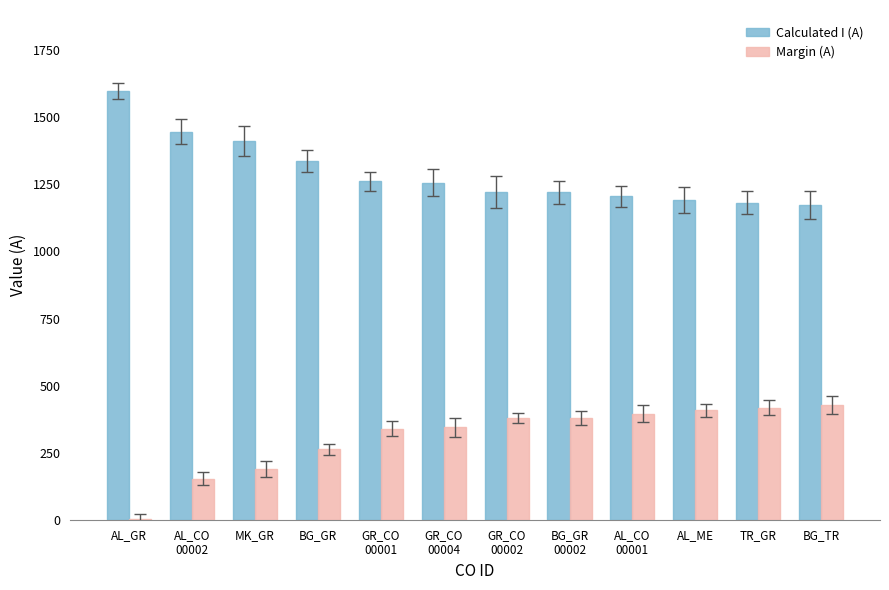

The value of Calculated I (A) at TR_GR is 1182. True or false?

True